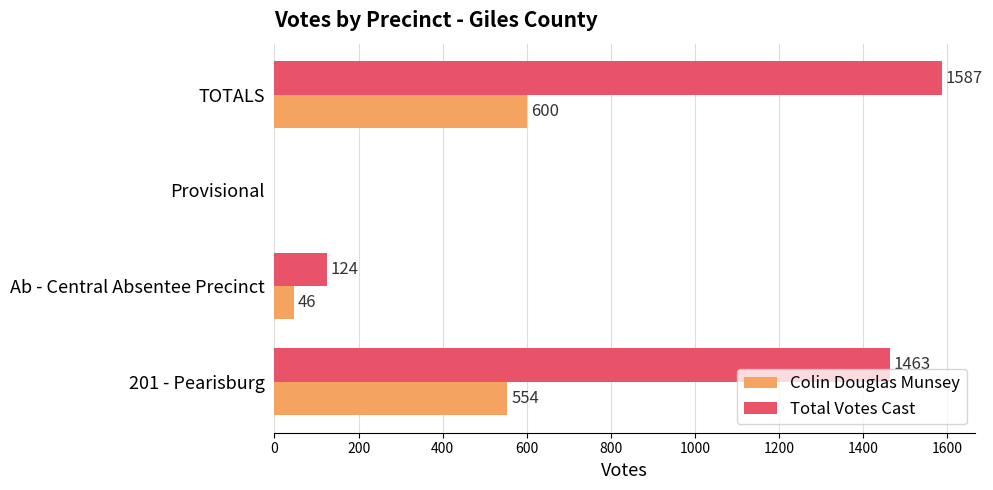

What is the highest value of the Total Votes Cast series?

1587